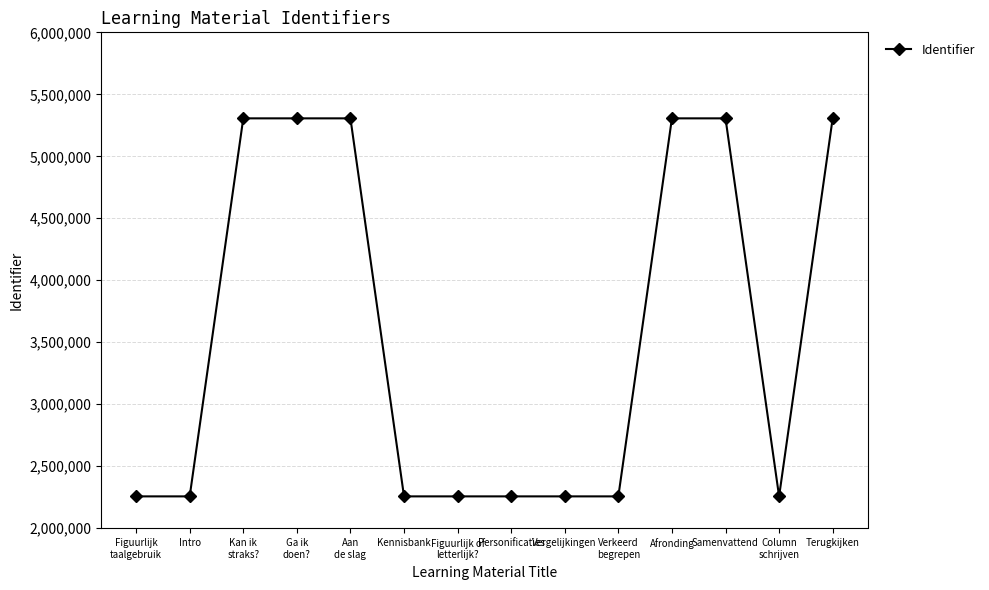

What is the value of the 9th point from the left?

2256822